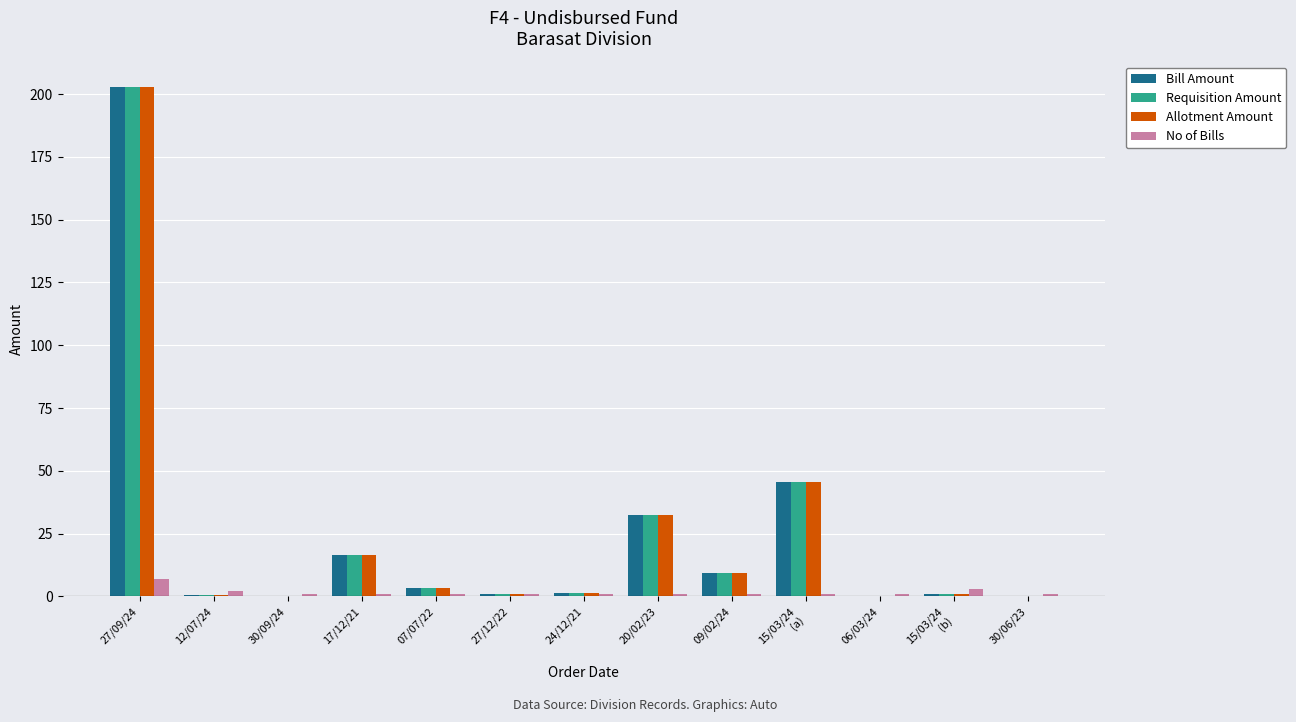

What is the spread (max minus min) of values at 09/02/24?

8.4